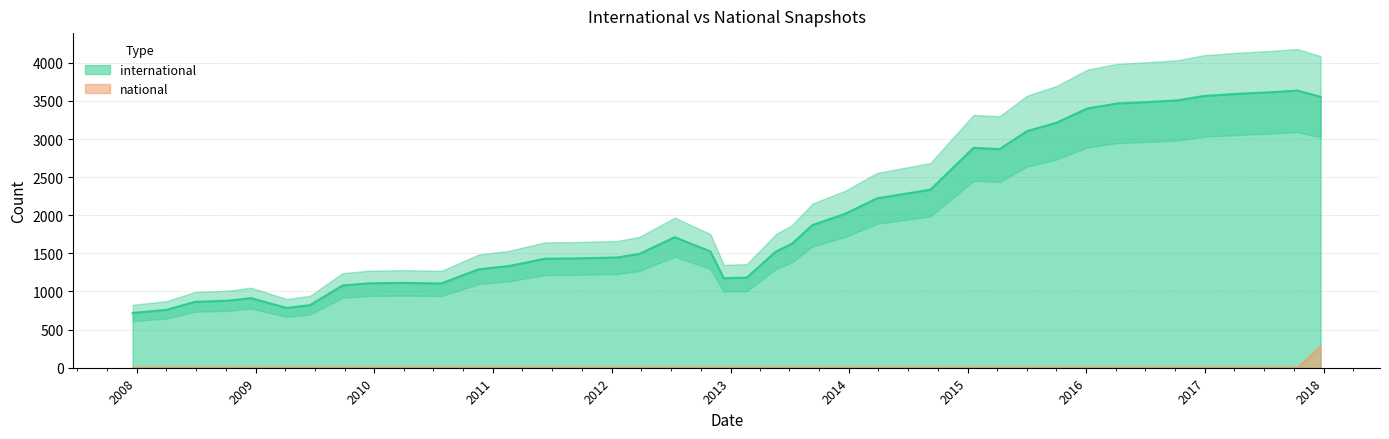

Is the value of international at 2015-01-19 greater than the value of national at 2014-03-28?

Yes